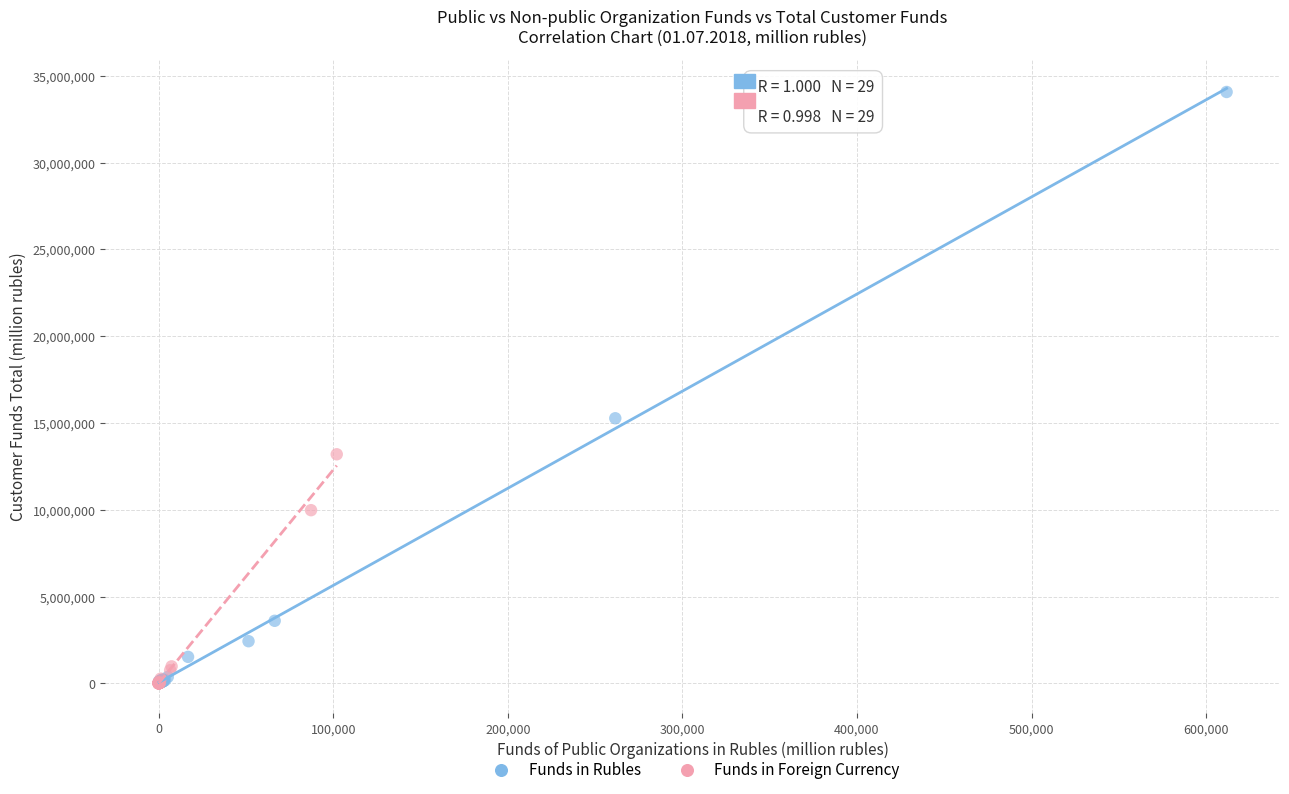

Which series reaches the maximum Y coordinate?

Funds in Rubles